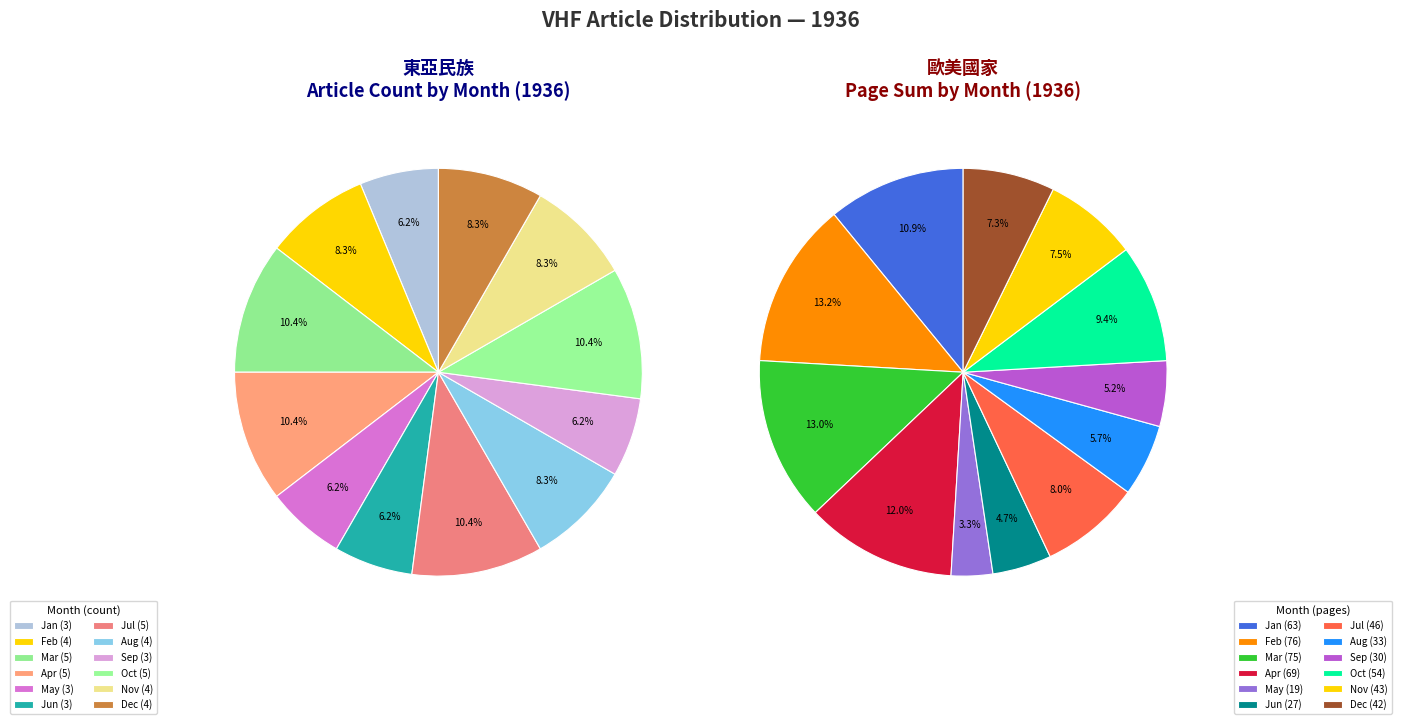

Rank the categories by value from highest to lowest.

Mar, Apr, Jul, Oct, Feb, Aug, Nov, Dec, Jan, May, Jun, Sep